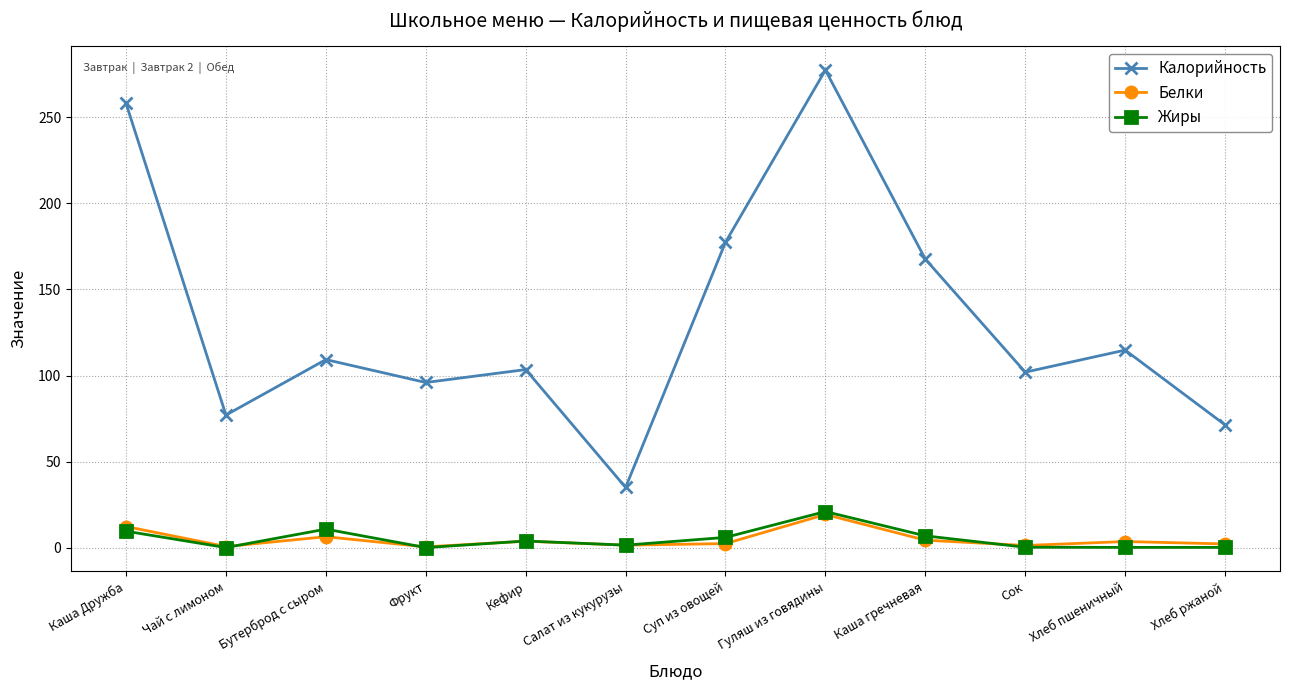

The Калорийность series shows 357.2 at Каша Дружба. True or false?

False